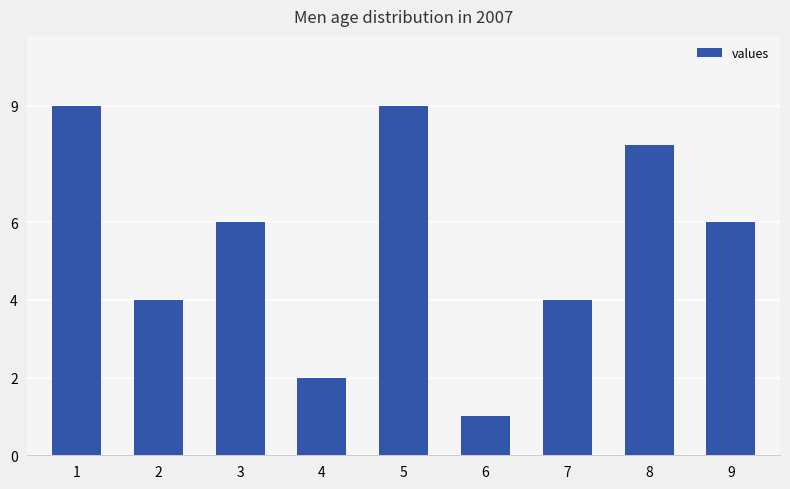

At which category does the chart reach its minimum across all series?

6